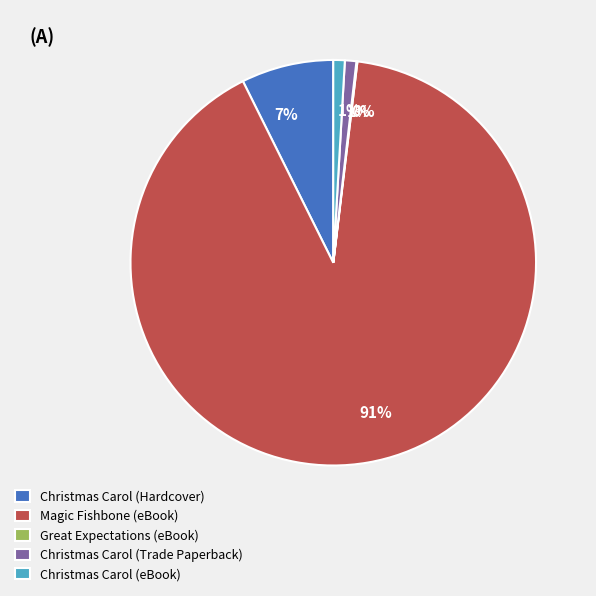

The Christmas Carol (Hardcover) slice represents 7% of the pie. True or false?

True